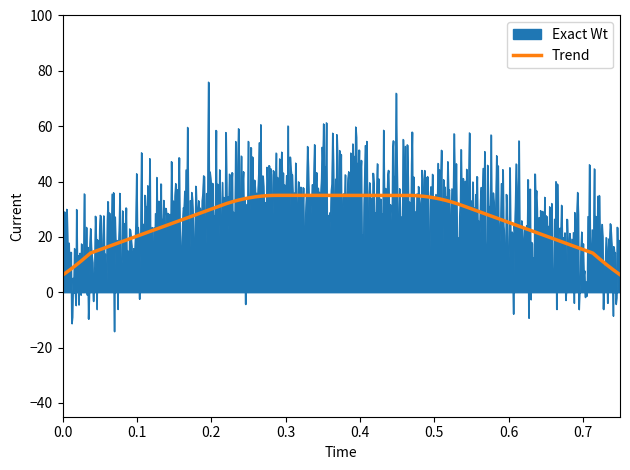

What is the maximum value shown in the chart?

76.0